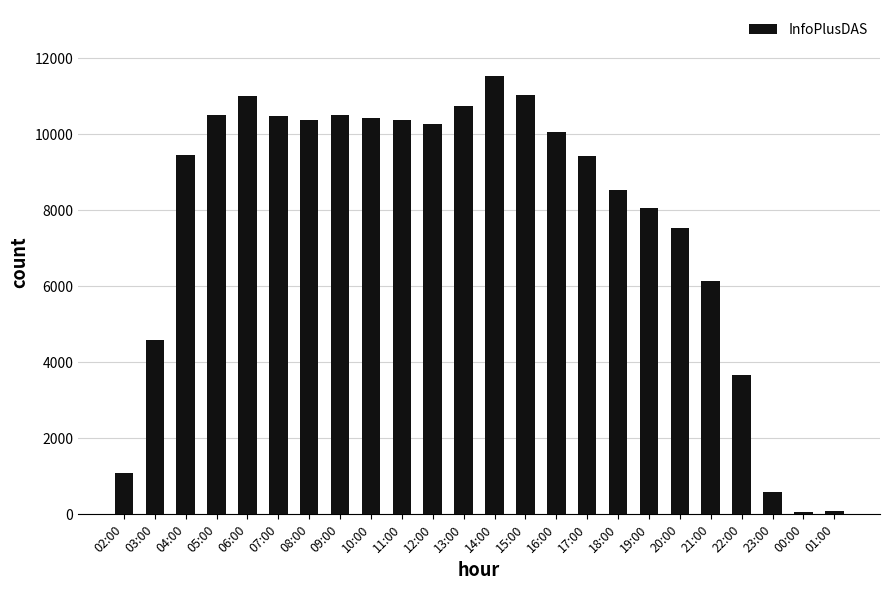

Which category has the highest value across all series?

14:00